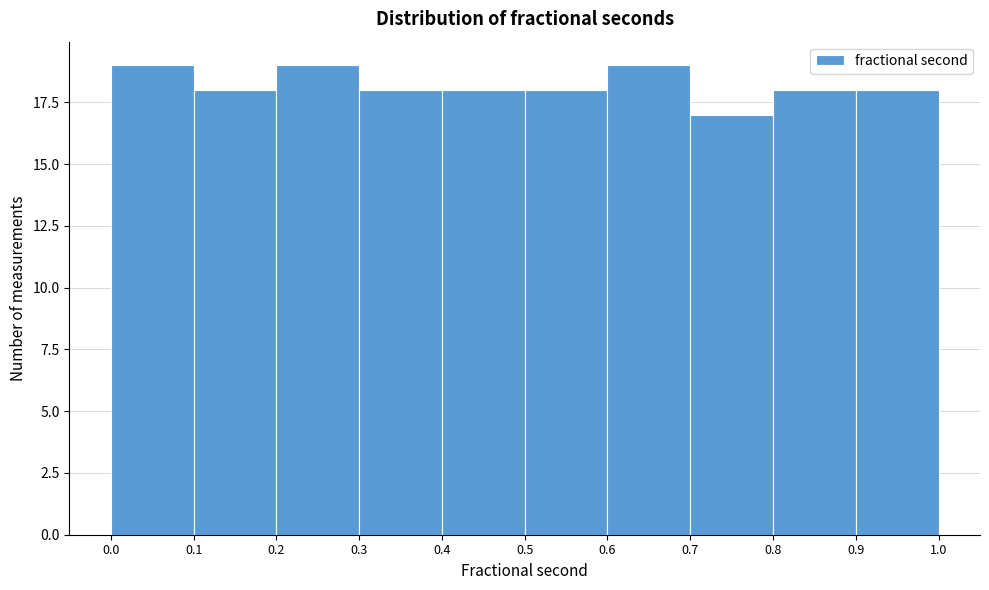

Reading left to right, list every bar in this chart as the range it spans on the x-axis followed by its height. The values are not printed on the chart, so give them approximately, as read against the axis.

0.0 to 0.1: 19
0.1 to 0.2: 18
0.2 to 0.3: 19
0.3 to 0.4: 18
0.4 to 0.5: 18
0.5 to 0.6: 18
0.6 to 0.7: 19
0.7 to 0.8: 17
0.8 to 0.9: 18
0.9 to 1.0: 18